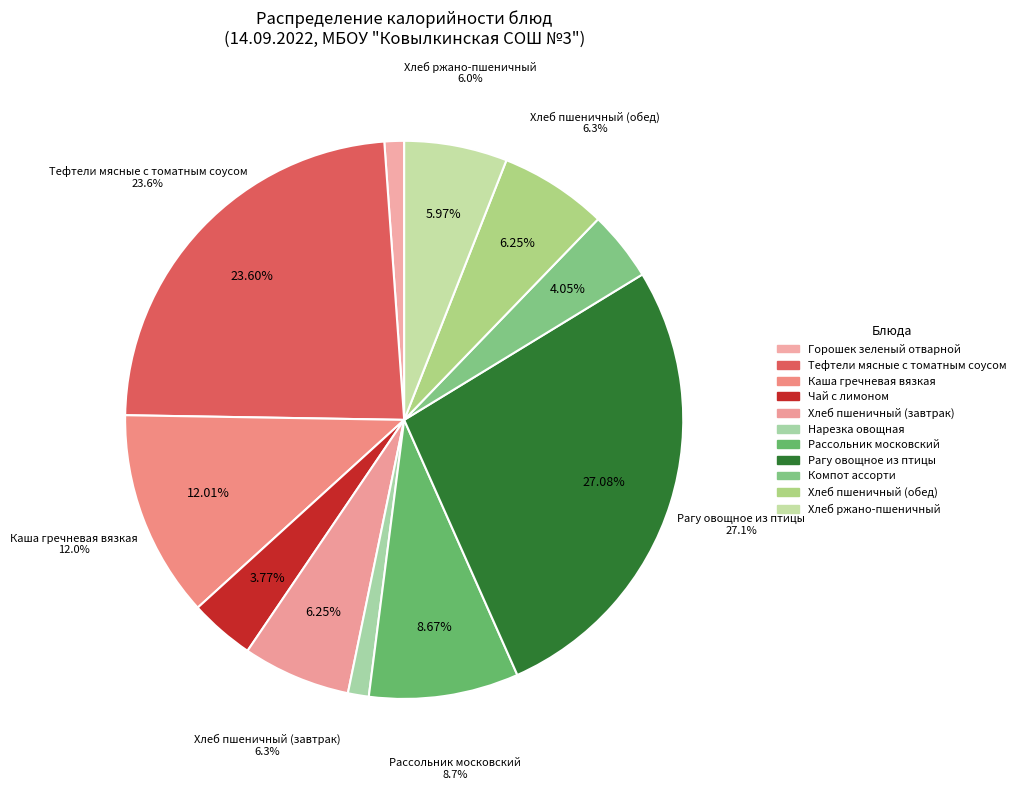

Rank the categories by value from highest to lowest.

Рагу овощное из птицы, Тефтели мясные с томатным соусом, Каша гречневая вязкая, Рассольник московский, Хлеб пшеничный (завтрак), Хлеб пшеничный (обед), Хлеб ржано-пшеничный, Компот ассорти, Чай с лимоном, Нарезка овощная, Горошек зеленый отварной